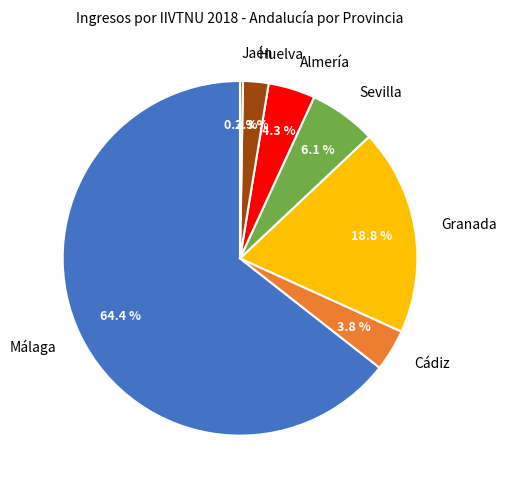

How much of the chart is everything except Sevilla?

93.9%